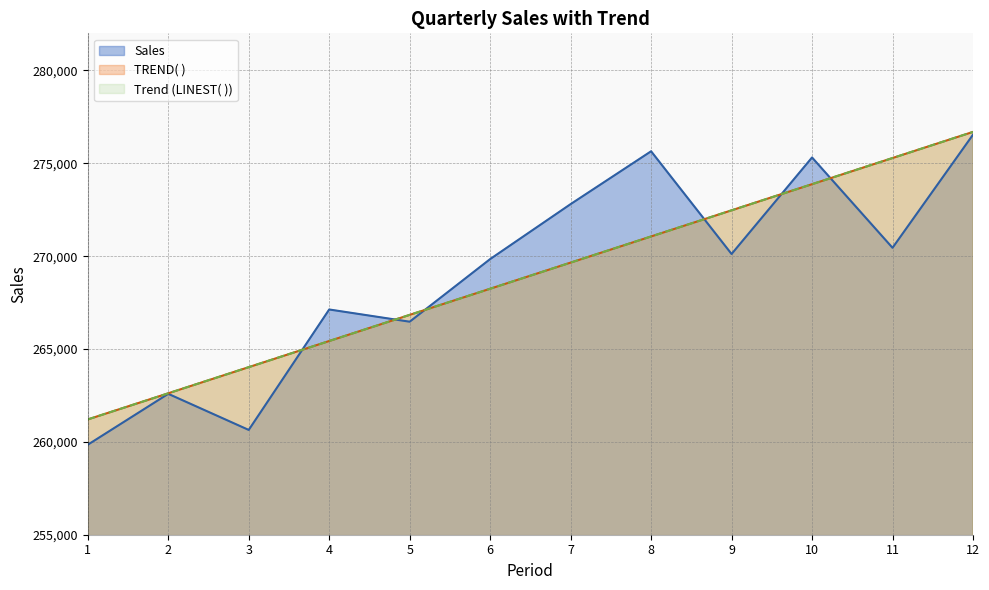

What is the difference between the Sales values at 1 and 10?

15469.0